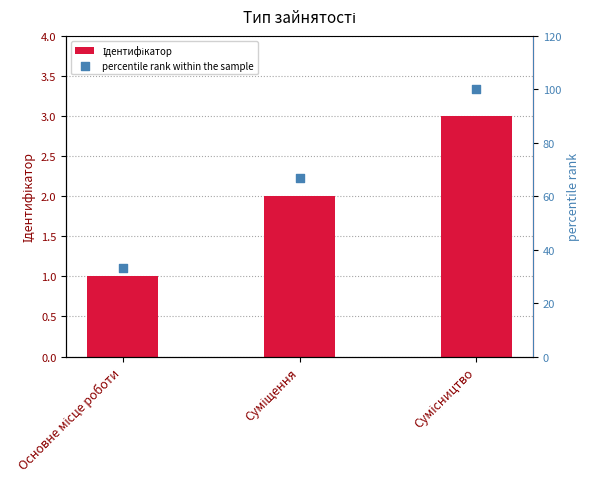

At which category is the sum across all series the highest?

Сумісництво